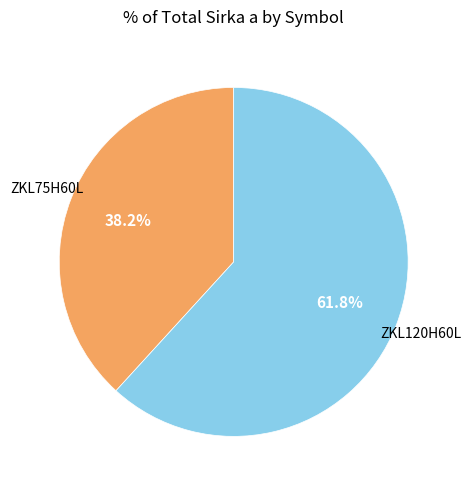

What is the largest slice in the pie chart?

ZKL120H60L